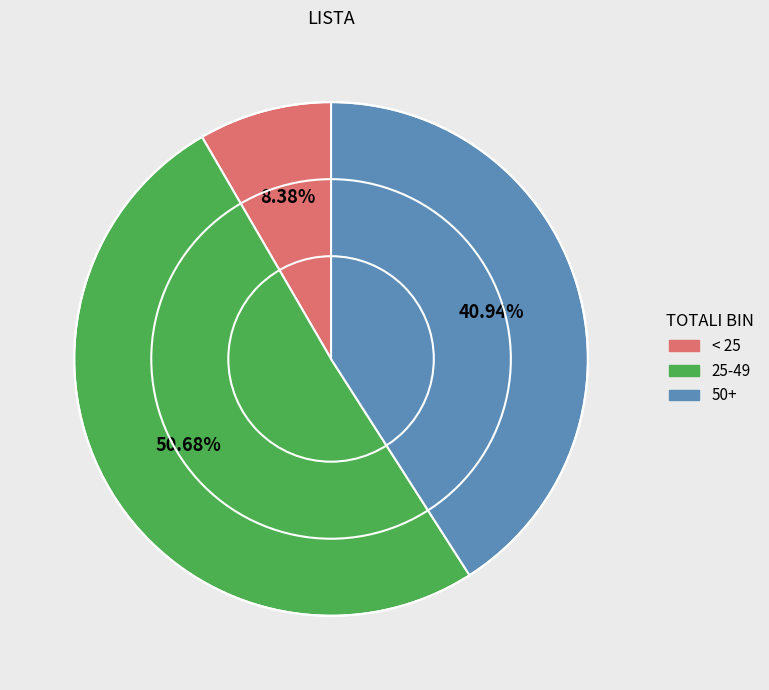

Is there any slice that represents more than half of the pie?

Yes